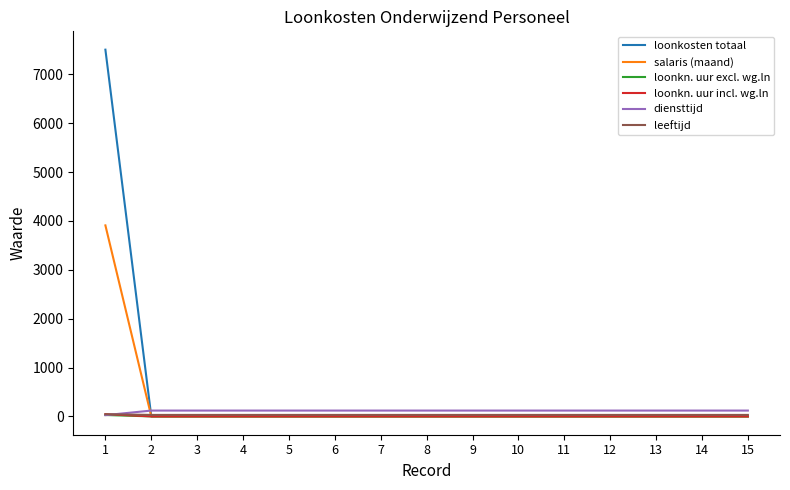

What is the spread (max minus min) of values at 13?

119.0